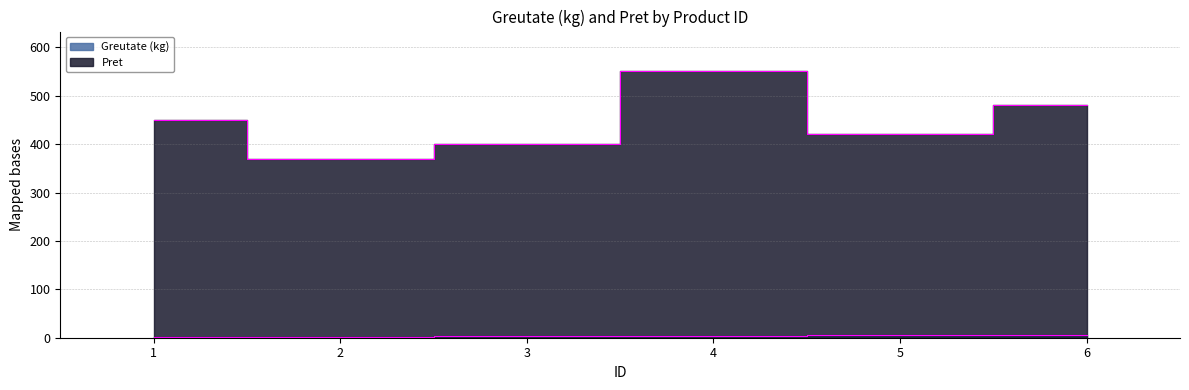

True or false: Pret and Greutate (kg) intersect in this chart.

False